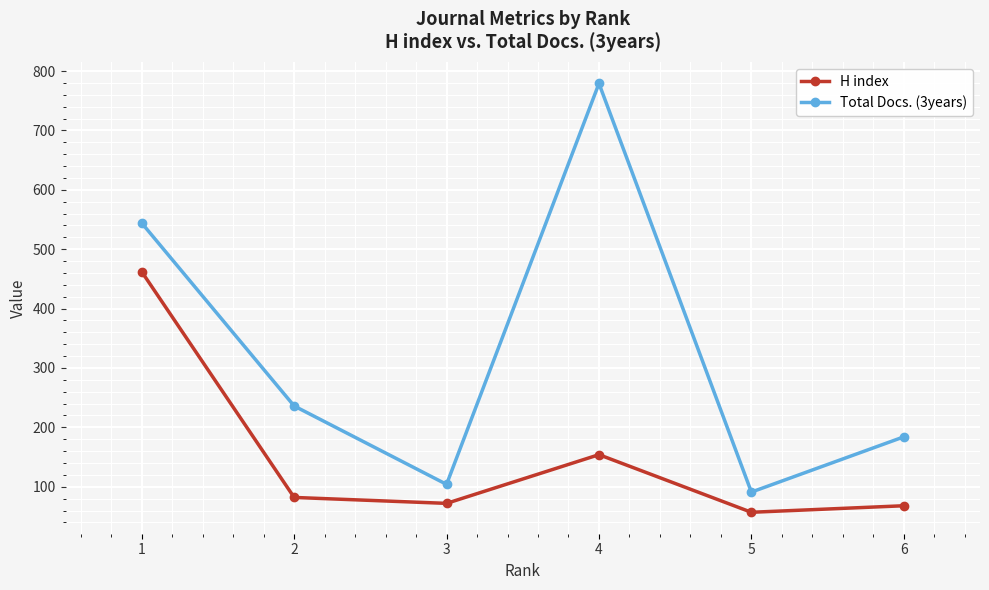

Reading left to right, list all the values displayed in this chart.

H index: 462	82	72	154	57	68
Total Docs. (3years): 544	236	104	779	91	184